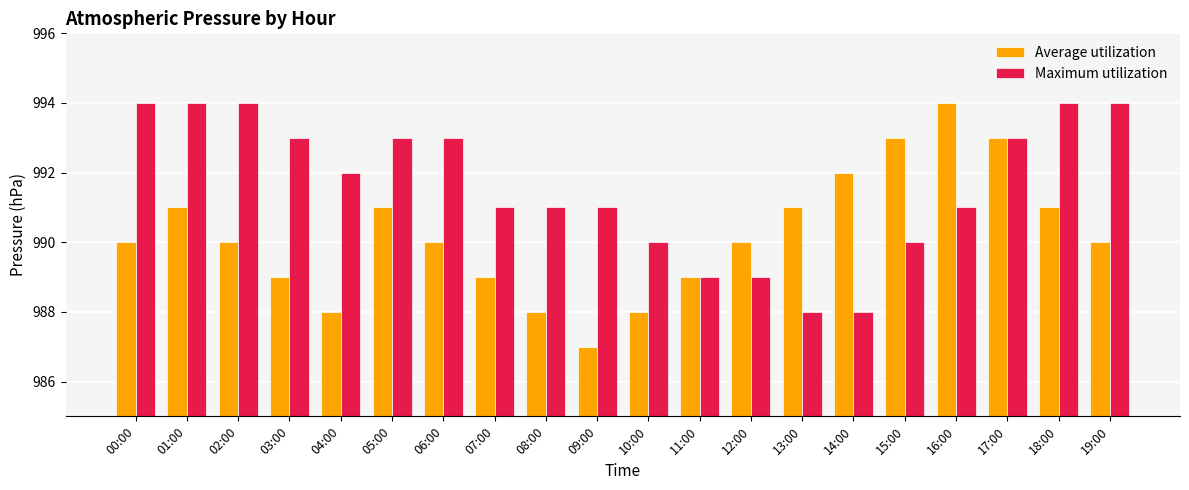

Reading left to right, transcribe all the data shown in this chart.

Average utilization: 00:00=990	01:00=991	02:00=990	03:00=989	04:00=988	05:00=991	06:00=990	07:00=989	08:00=988	09:00=987	10:00=988	11:00=989	12:00=990	13:00=991	14:00=992	15:00=993	16:00=994	17:00=993	18:00=991	19:00=990
Maximum utilization: 00:00=994	01:00=994	02:00=994	03:00=993	04:00=992	05:00=993	06:00=993	07:00=991	08:00=991	09:00=991	10:00=990	11:00=989	12:00=989	13:00=988	14:00=988	15:00=990	16:00=991	17:00=993	18:00=994	19:00=994